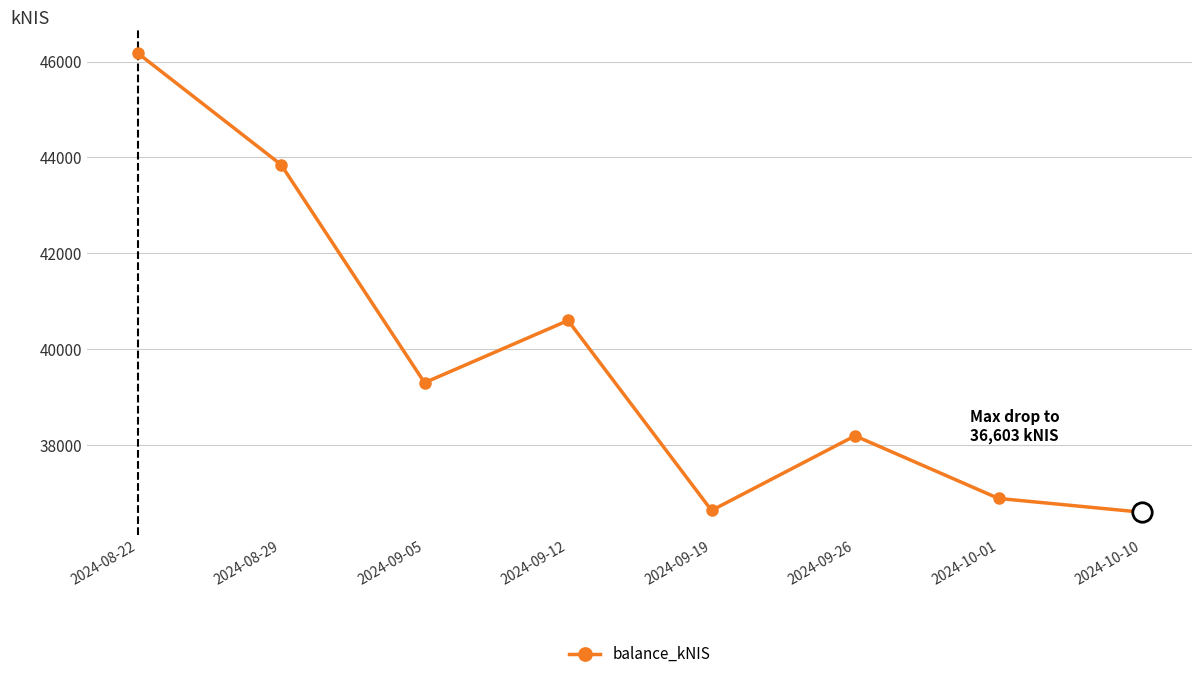

How many points are lower than both their immediate neighbors (excluding endpoints)?

2